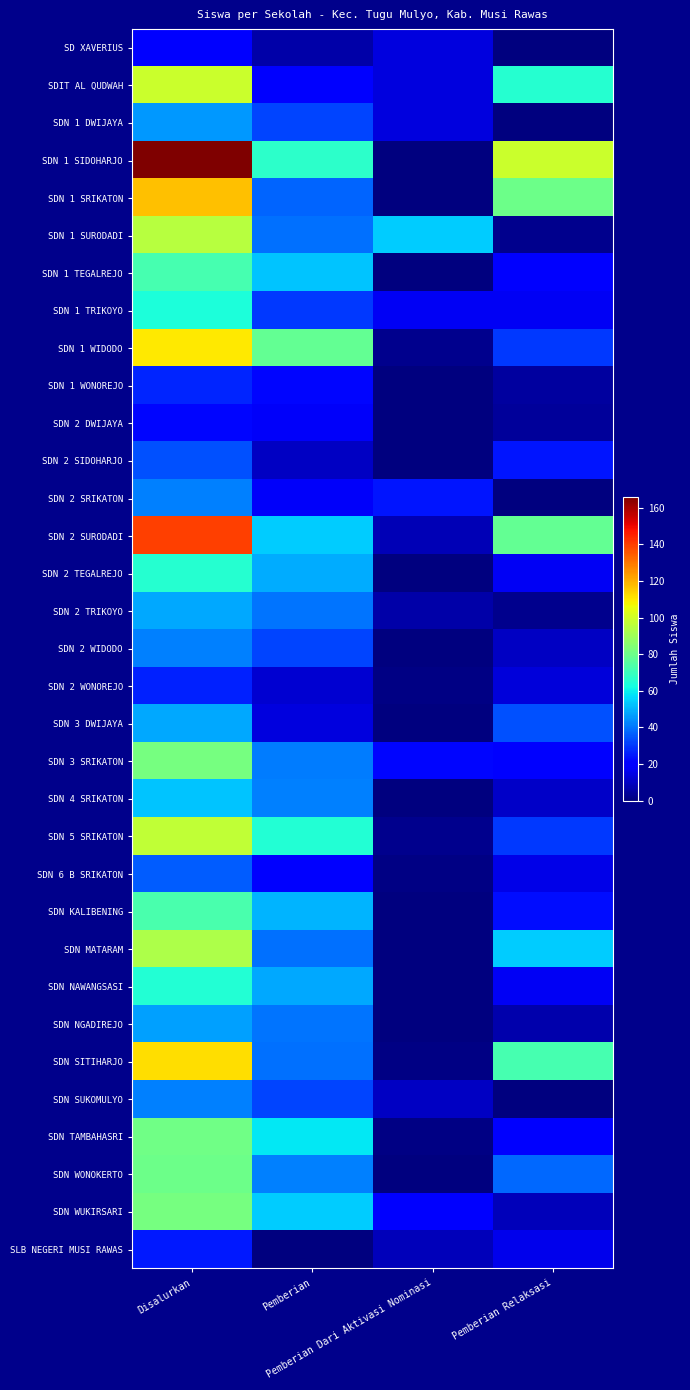

What is the difference between the highest and lowest values at Pemberian Relaksasi?

99